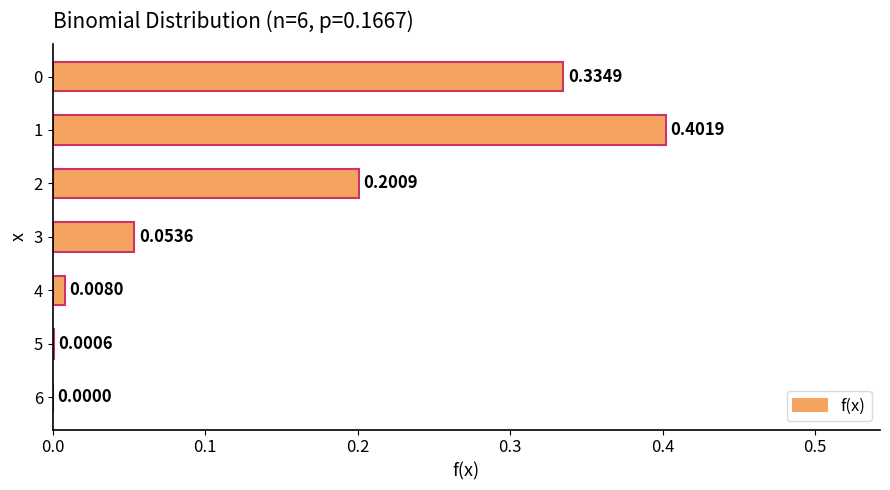

What is the sum of the values at 3 and 1?

0.5